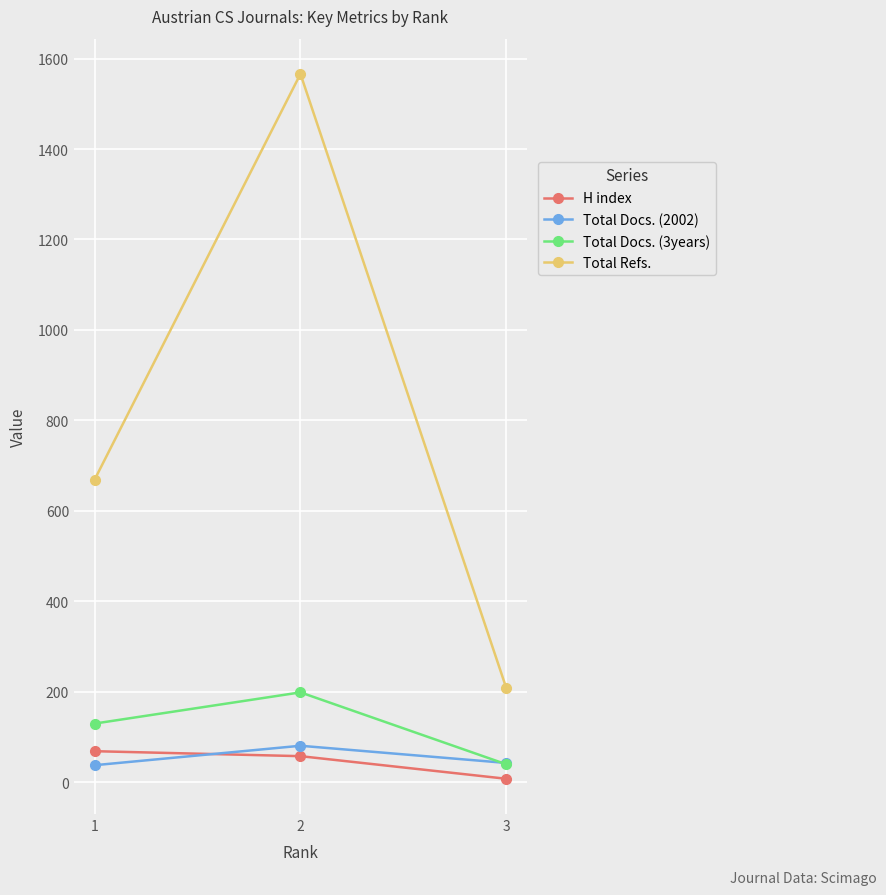

Which series has the largest total across all categories?

Total Refs.